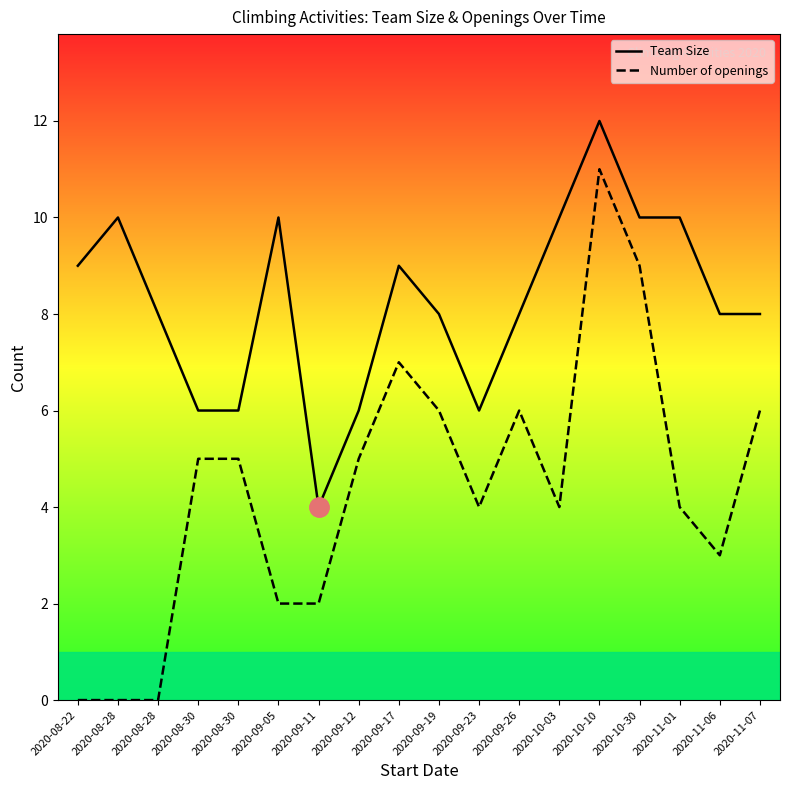

What is the spread (max minus min) of values at 2020-10-30?

1